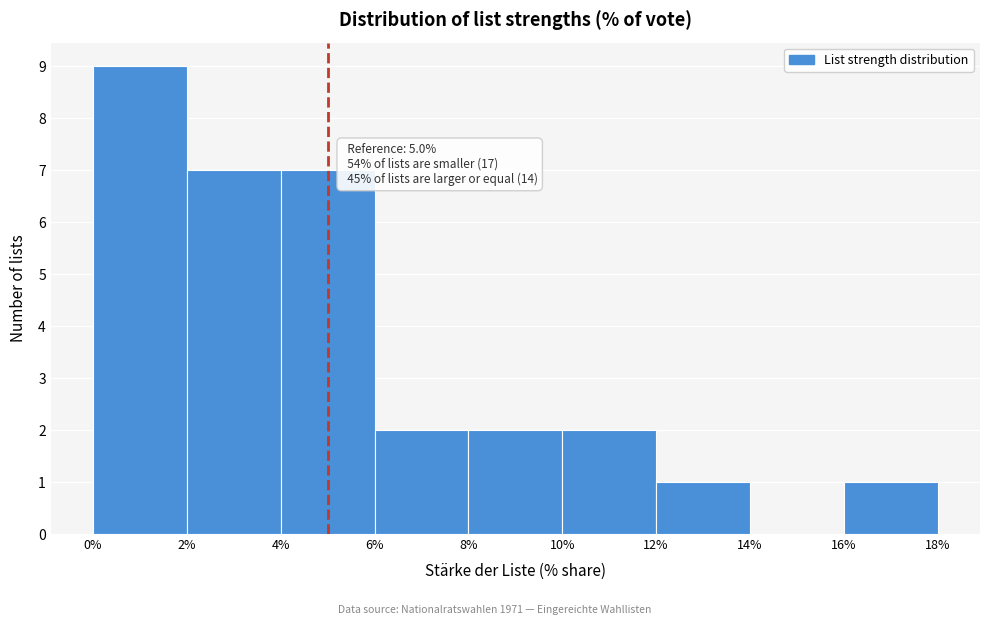

Over which range of the x-axis is the bar tallest?

0% to 2%